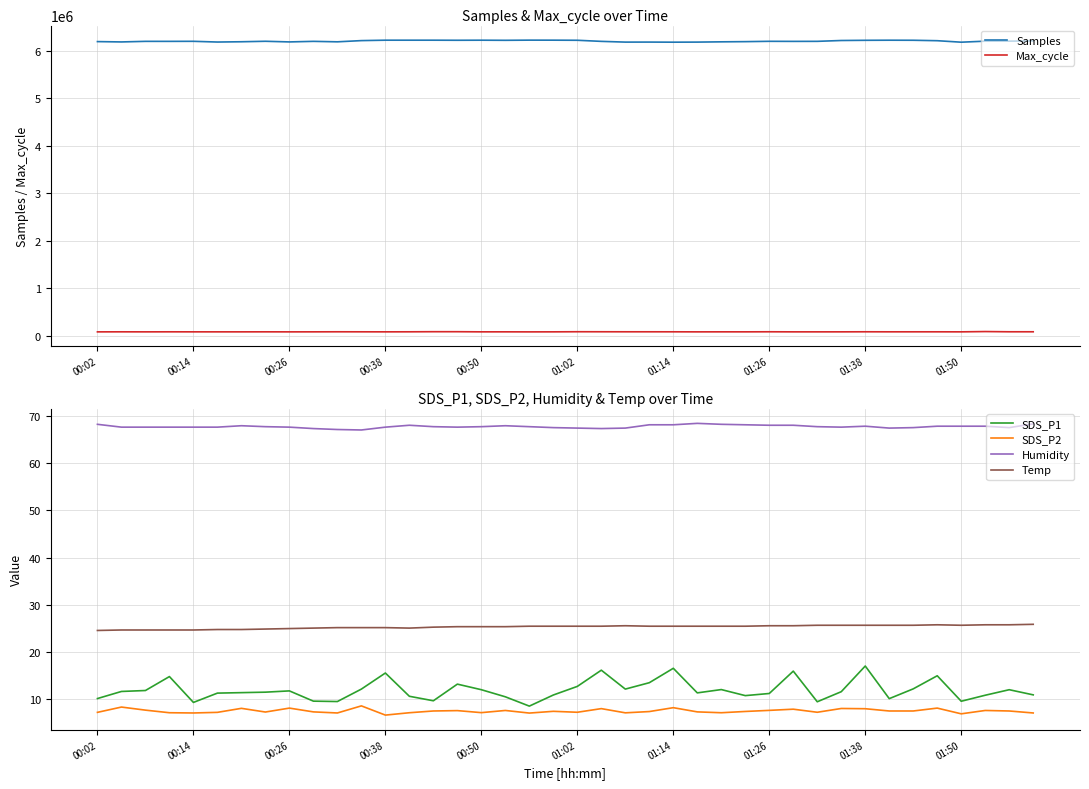

The value of SDS_P2 at 10 is 7.2. True or false?

True